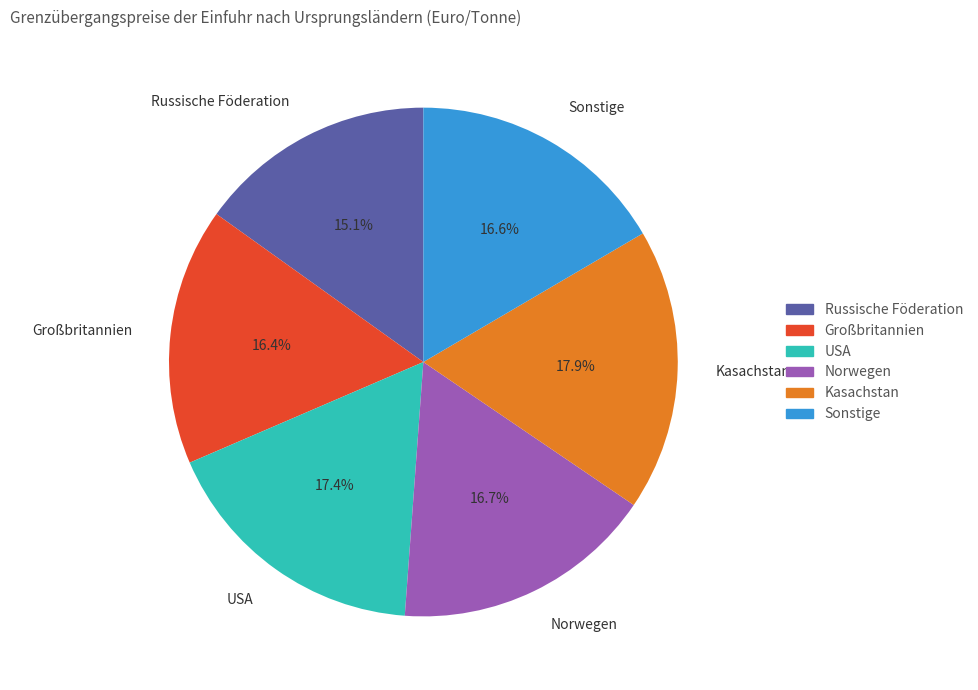

Is there a majority slice in this chart?

No